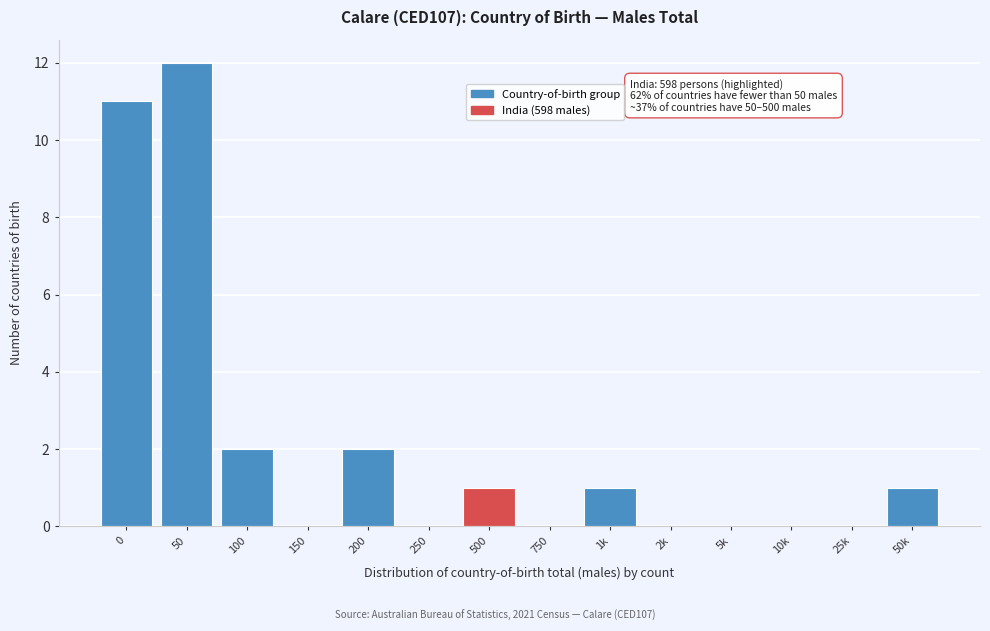

Reading right to left, extract all data points from this chart.

50k=1	25k=0	10k=0	5k=0	2k=0	1k=1	750=0	500=1	250=0	200=2	150=0	100=2	50=12	0=11